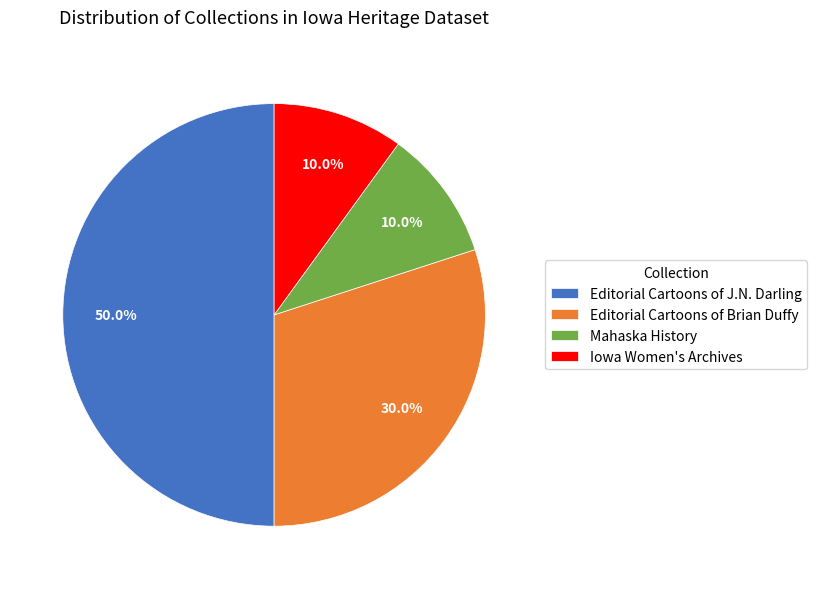

Approximately how many times larger is the value at Iowa Women's Archives compared to Editorial Cartoons of Brian Duffy?

0.3